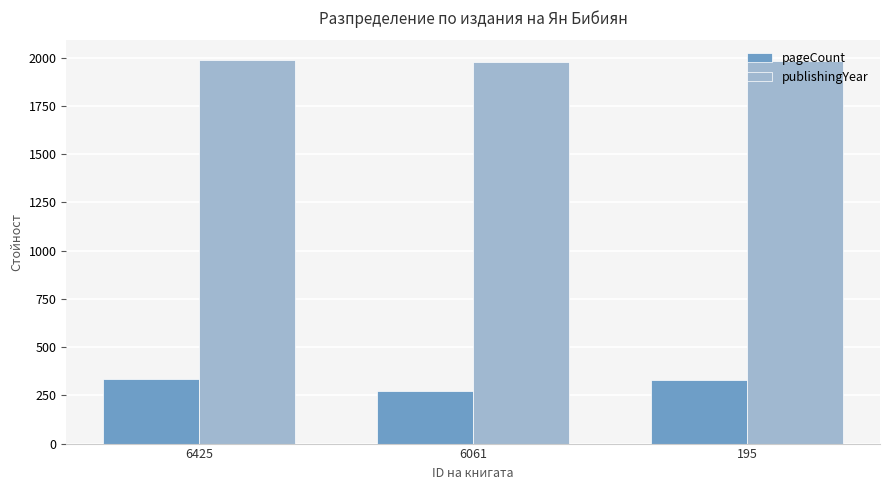

How many bars are there in total?

6